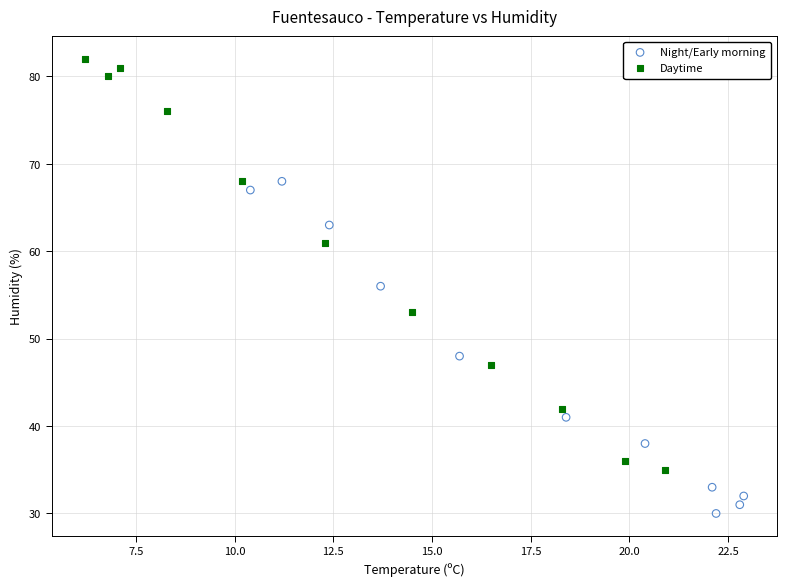

Which series has the largest Y range (max minus min)?

Daytime